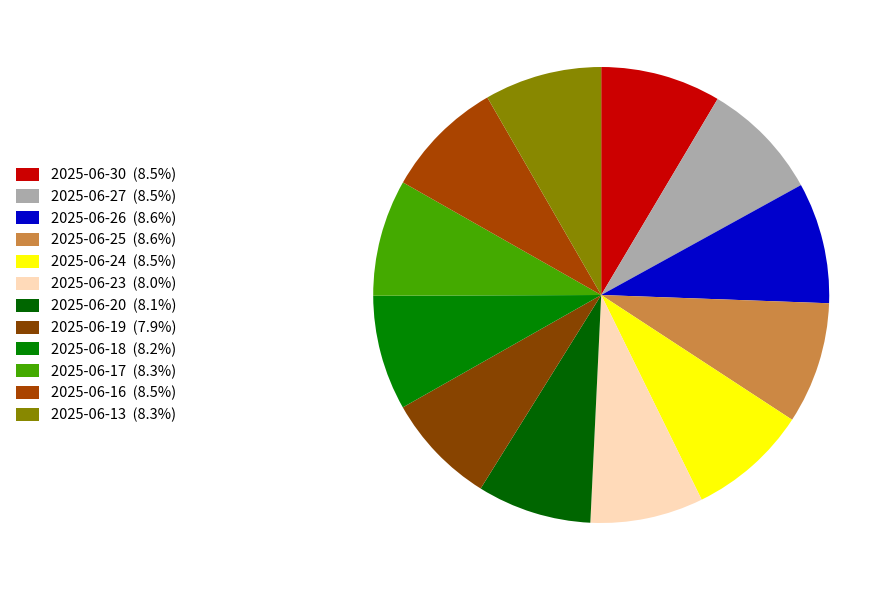

To the nearest percent, what is the average slice percentage?

8%